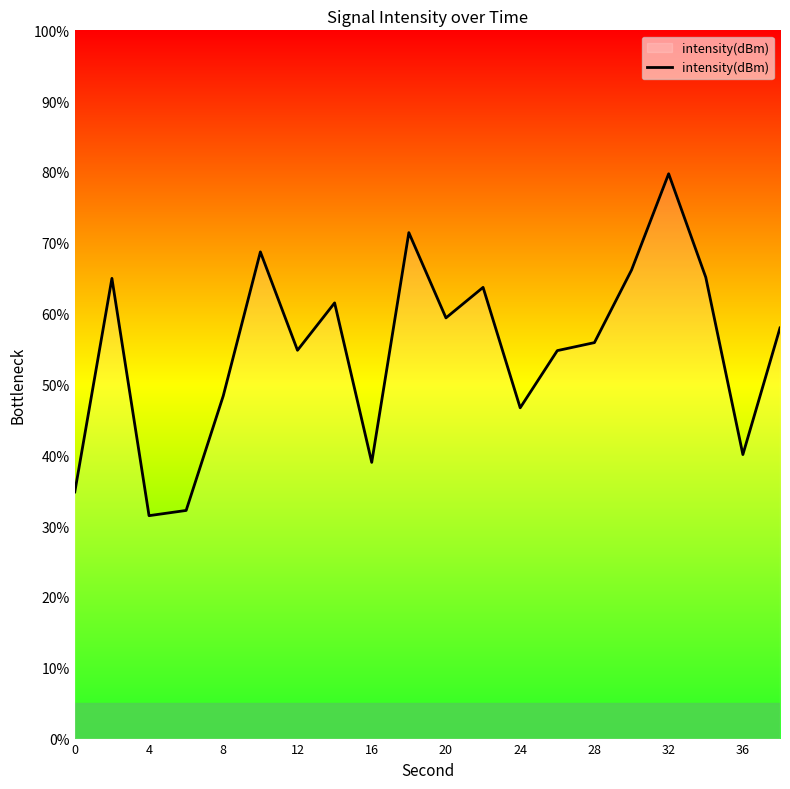

What is the difference between the maximum and minimum values?

48.3